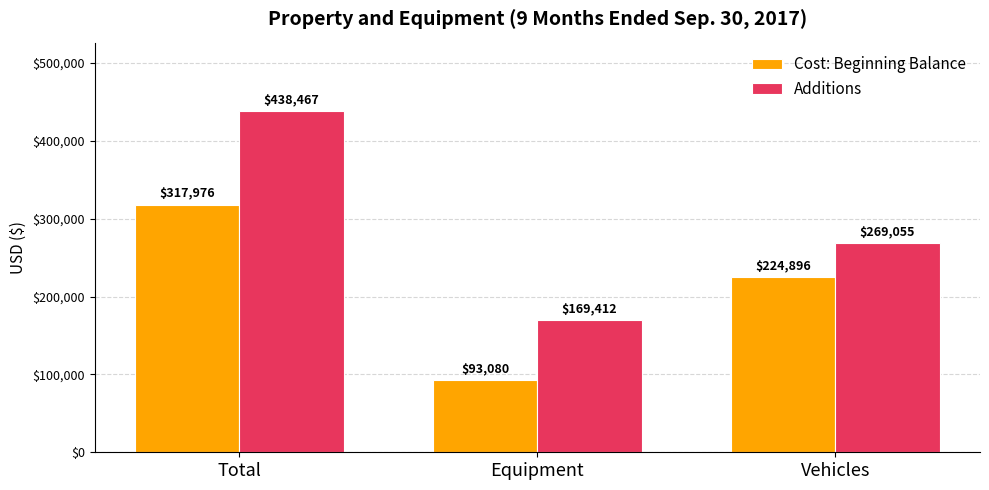

What is the lowest value of the Additions series?

169412